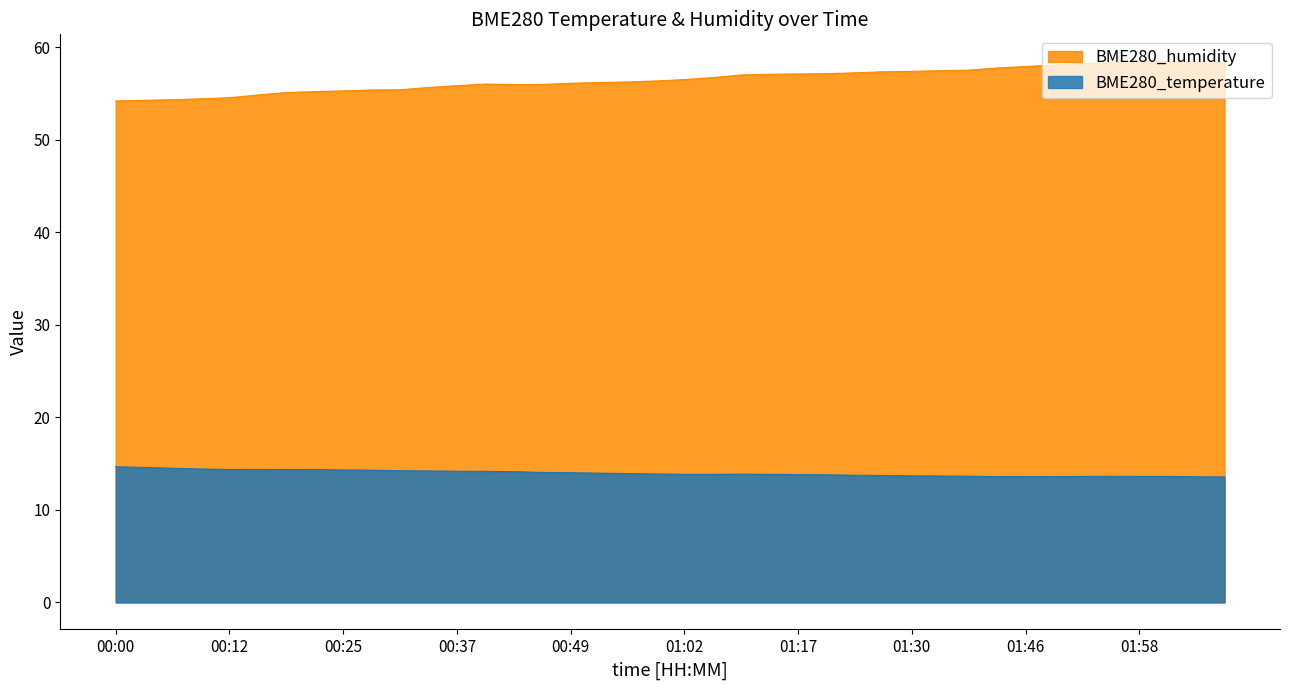

At which category does the chart reach its minimum across all series?

02:08